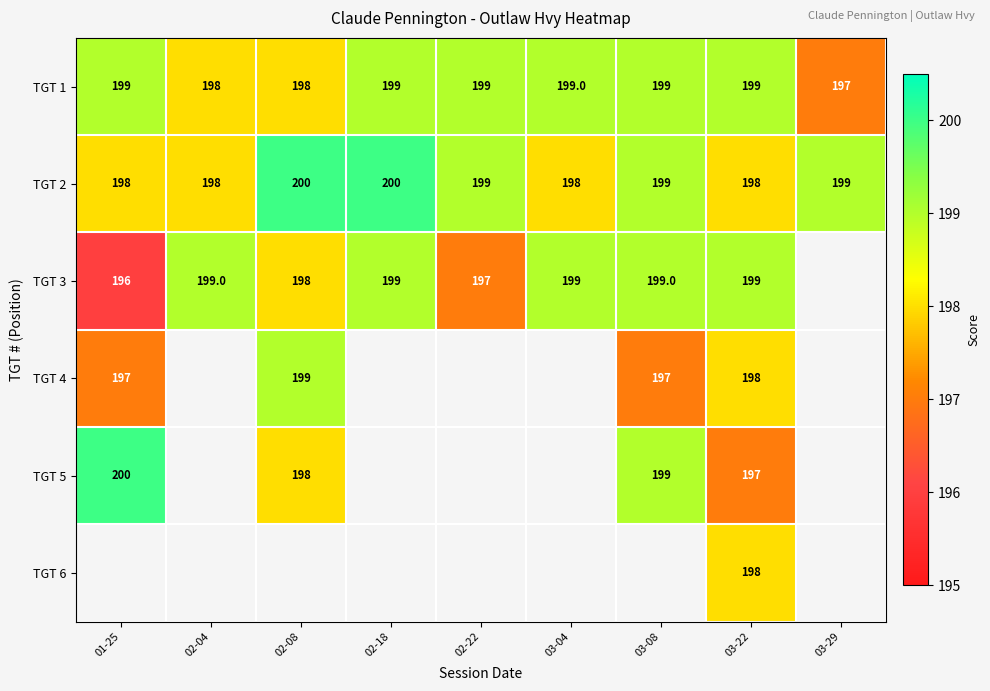

Is the value of TGT 5 at 01-25 greater than the value of TGT 1 at 01-25?

Yes